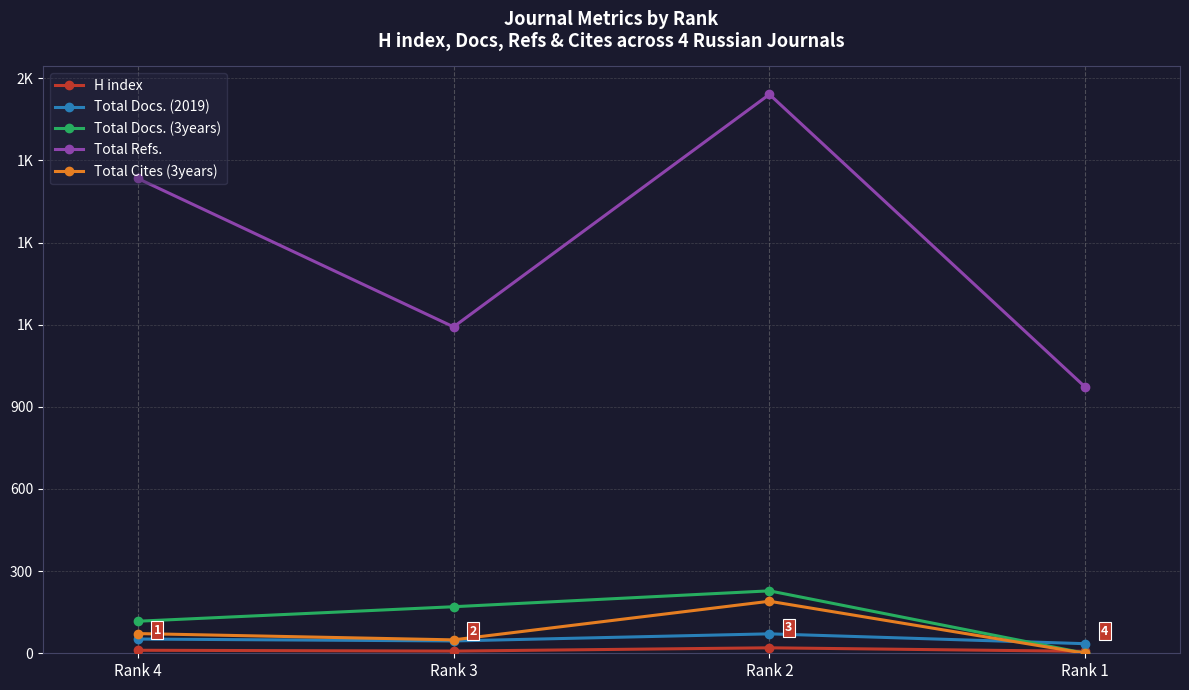

What is the value of the Total Refs. point at the 3rd from the left?

2041